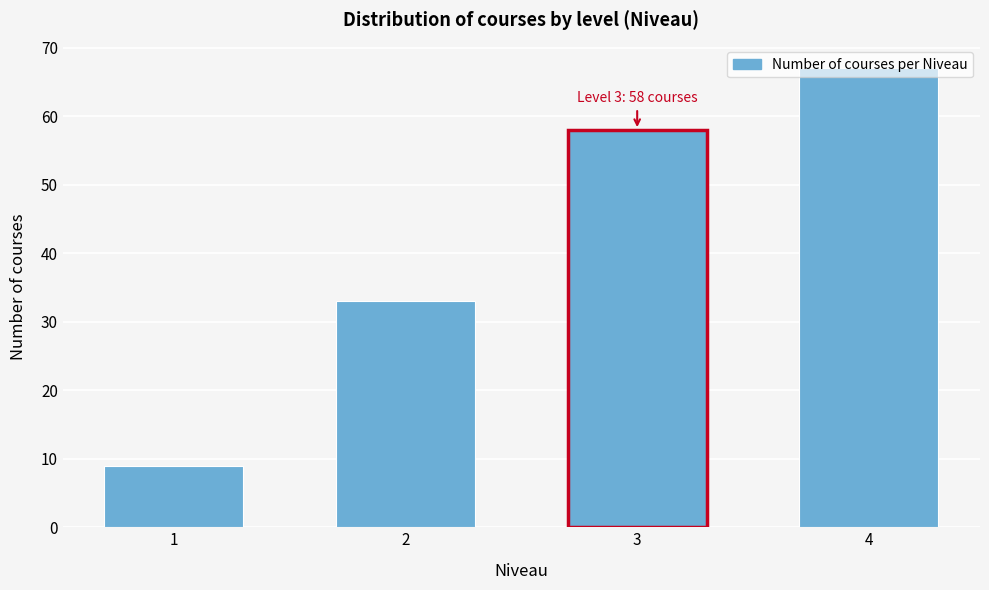

What is the difference between the maximum and minimum values?

58